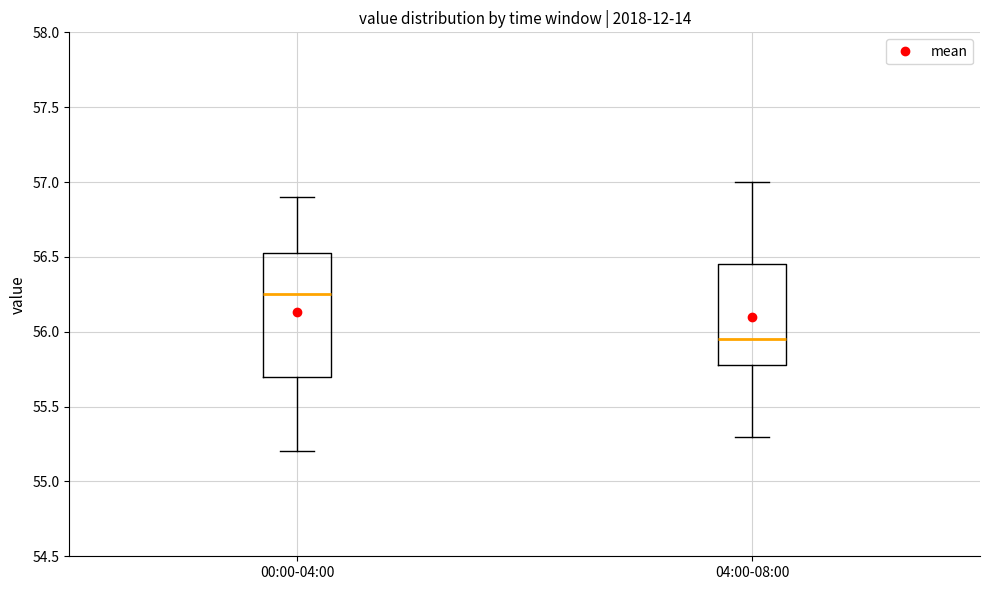

Which box has the lowest median line?

04:00-08:00